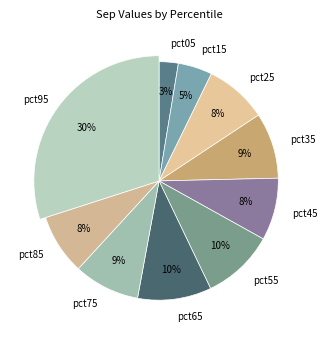

Which category has the biggest portion of the pie?

pct95